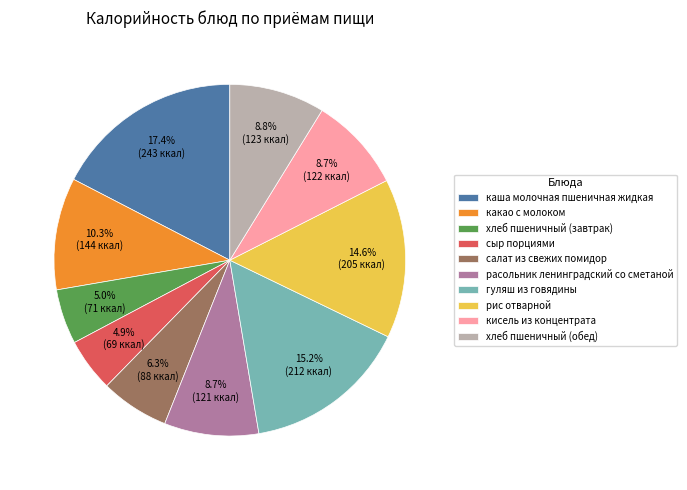

Does салат из свежих помидор account for over 50% of the chart?

No